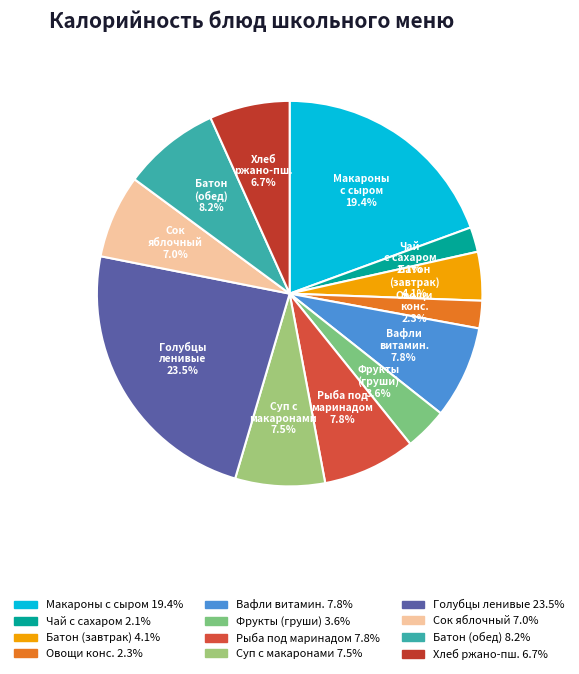

To the nearest percent, what is the difference between the largest and smallest slice percentages?

21%